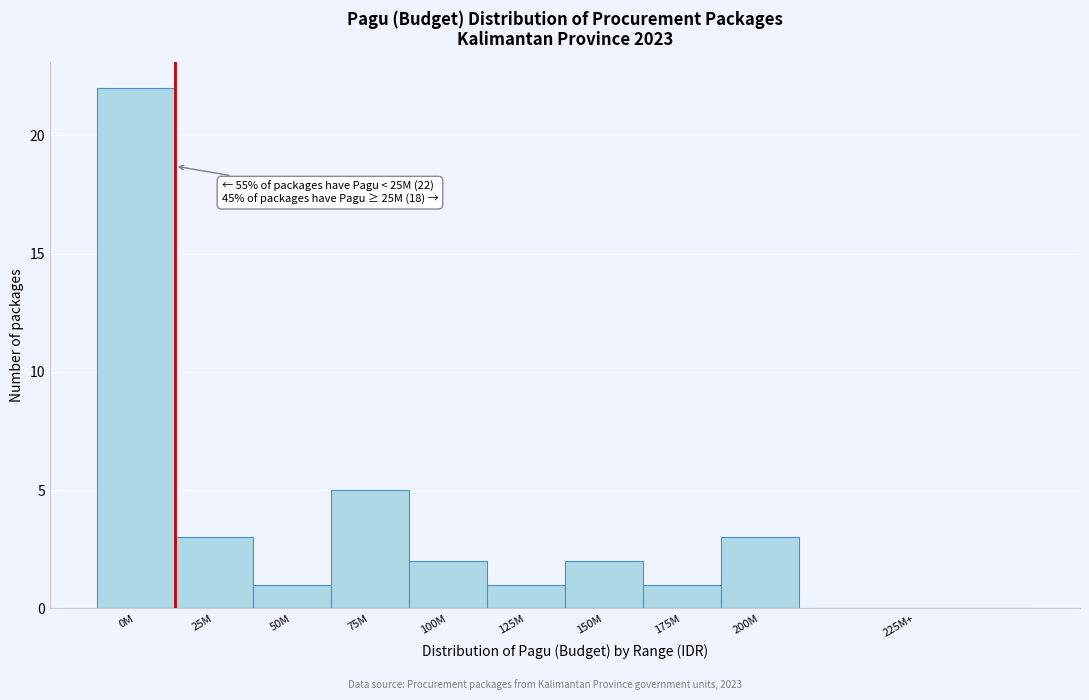

Reading right to left, transcribe all the data shown in this chart.

225M+=0	200M=3	175M=1	150M=2	125M=1	100M=2	75M=5	50M=1	25M=3	0M=22